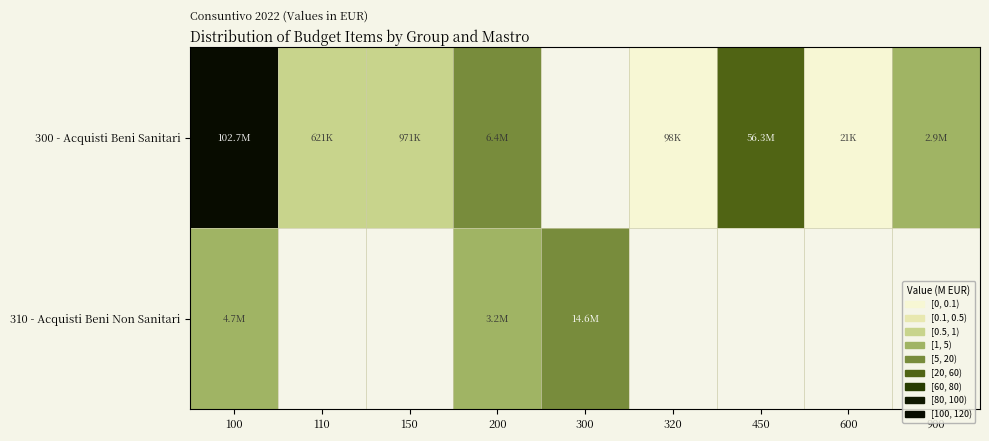

Count the number of categories in the chart.

9